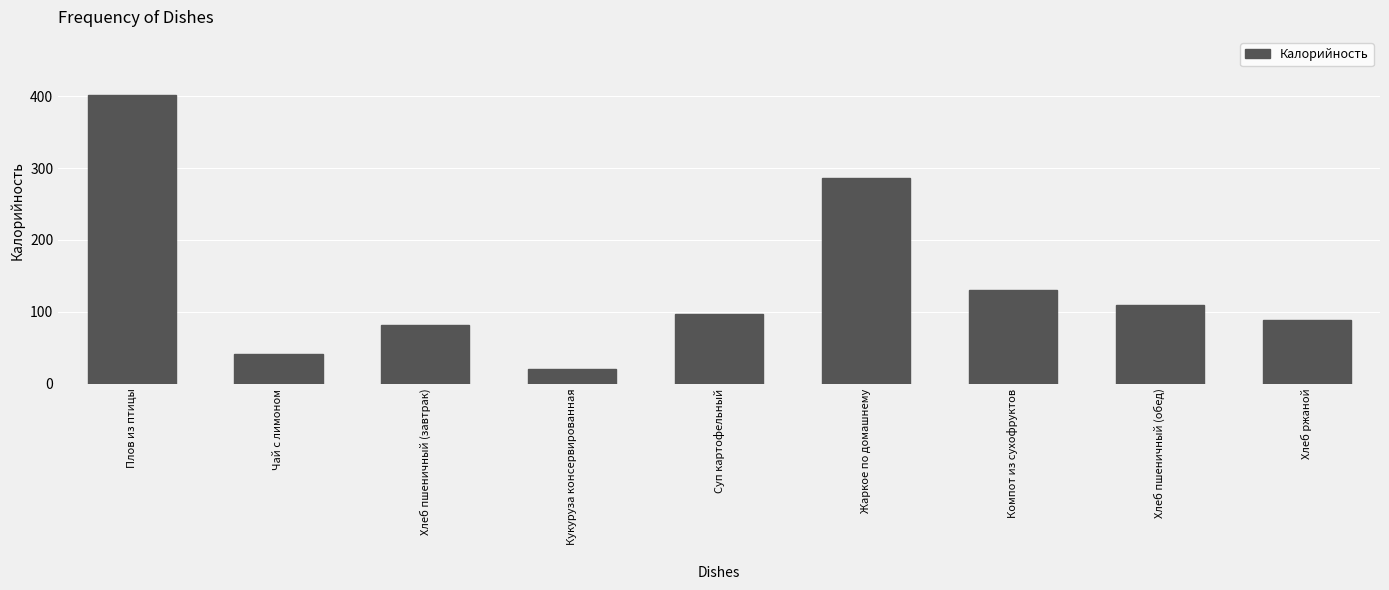

Reading left to right, transcribe all the data shown in this chart.

402.0	41.0	82.2	20.7	96.8	286.0	131.0	109.6	88.0